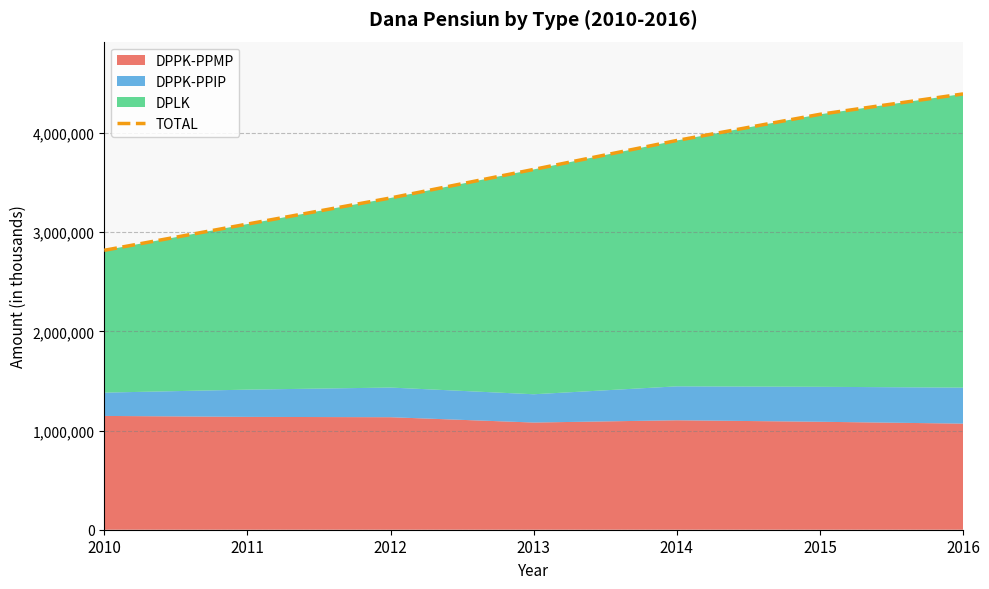

Reading left to right, transcribe all the data shown in this chart.

2817997	3082708	3345798	3633645	3925444	4189527	4395045